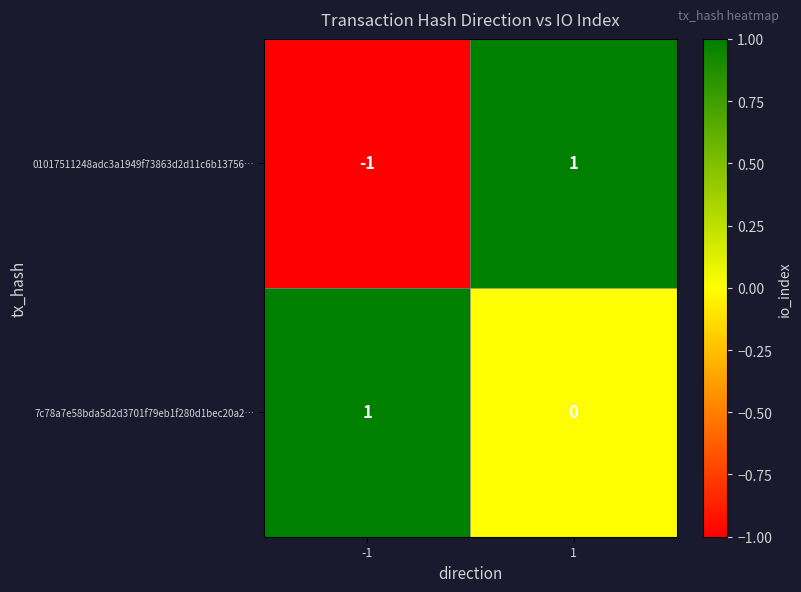

At -1, list the series in order from largest to smallest.

7c78a7e58bda5d2d3701f79eb1f280d1bec20a2…, 01017511248adc3a1949f73863d2d11c6b13756…